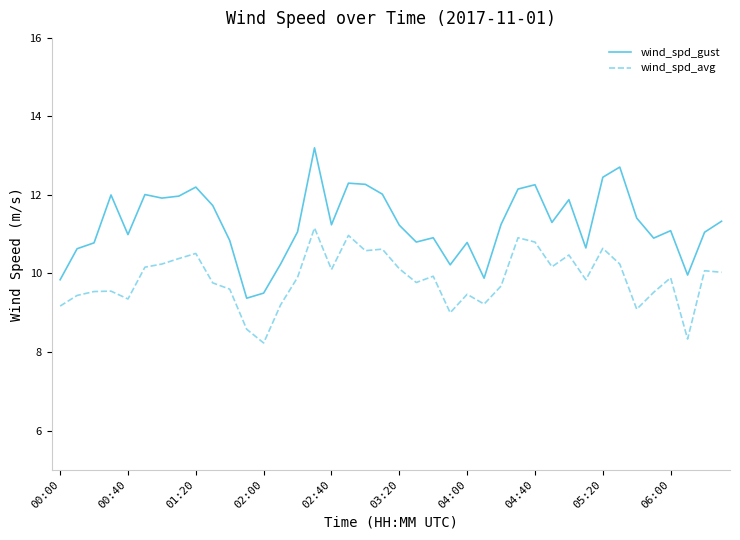

True or false: wind_spd_gust and wind_spd_avg cross at least once.

False